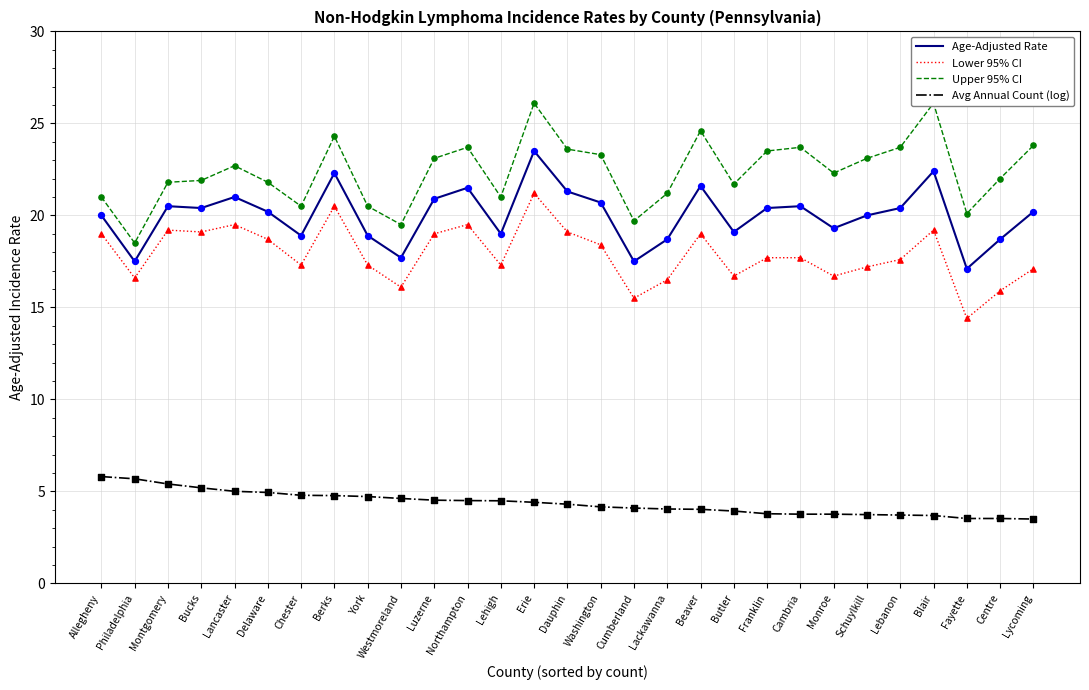

Which series has the largest total across all categories?

Upper 95% CI